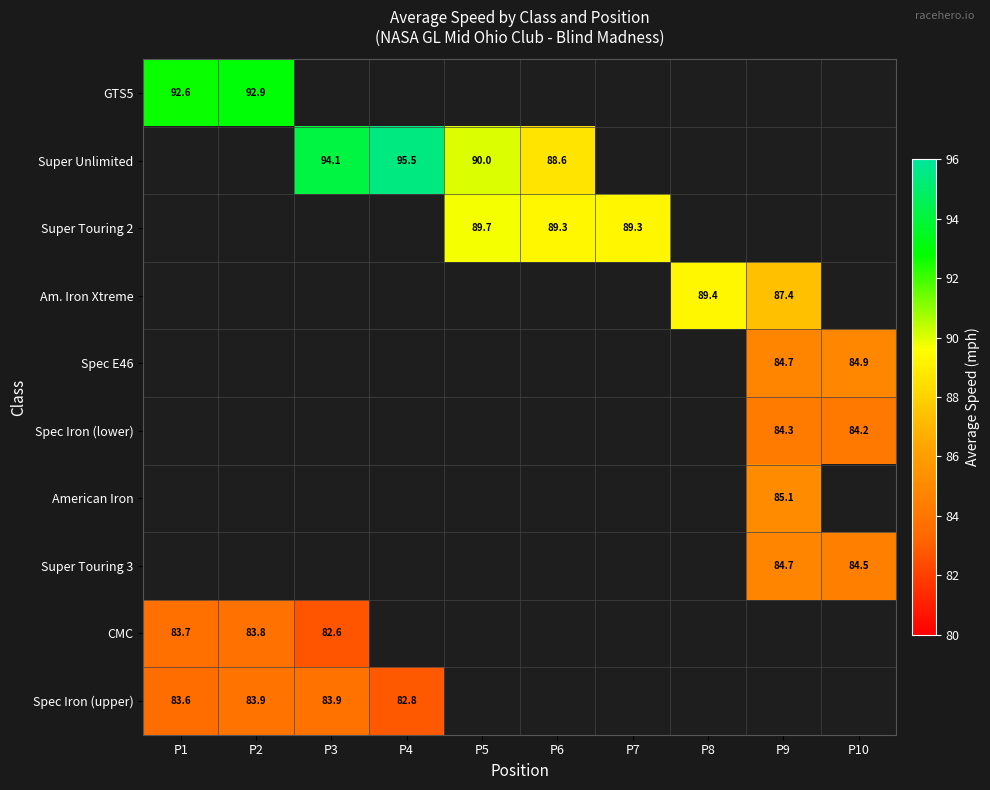

True or false: Super Touring 3 has a value of 121.9 at P9.

False